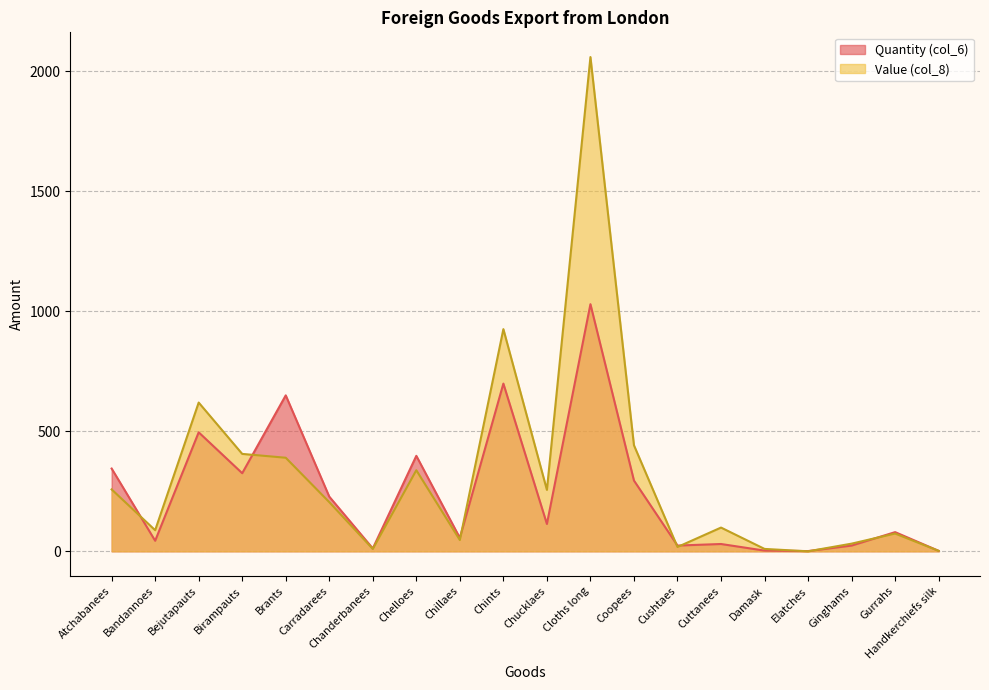

What is the label of the 13th point from the left?

Coopees